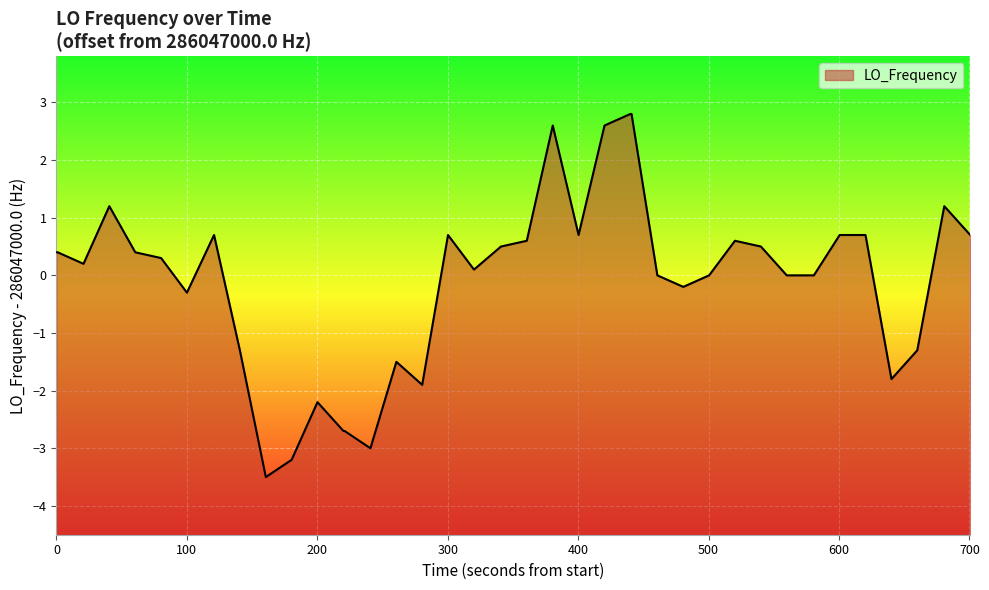

How many positive values are there?

22